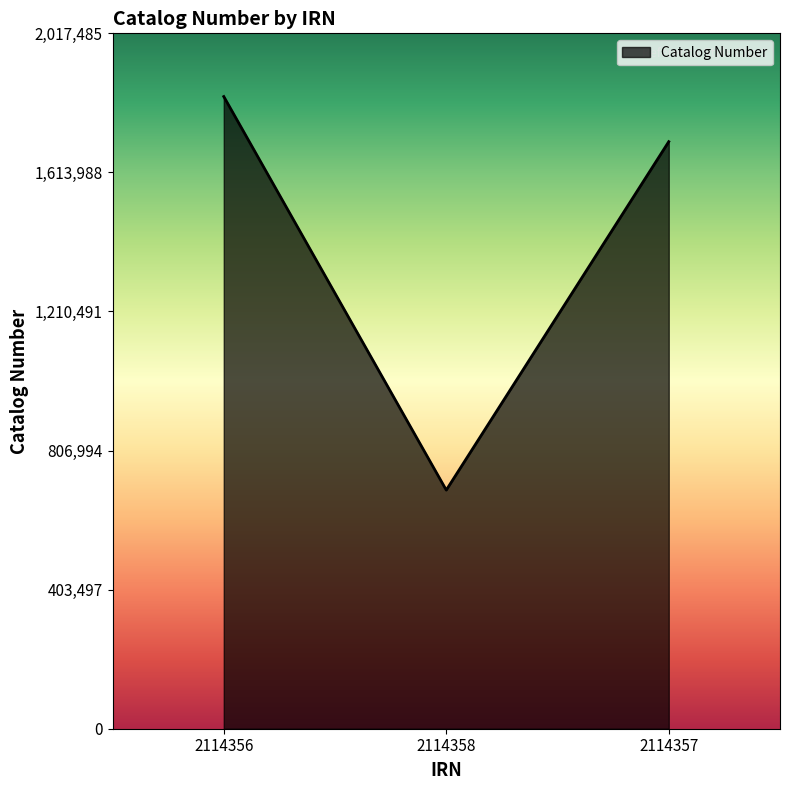

Reading right to left, what are all the values shown in this chart?

2114357=1703207	2114358=692358	2114356=1834078